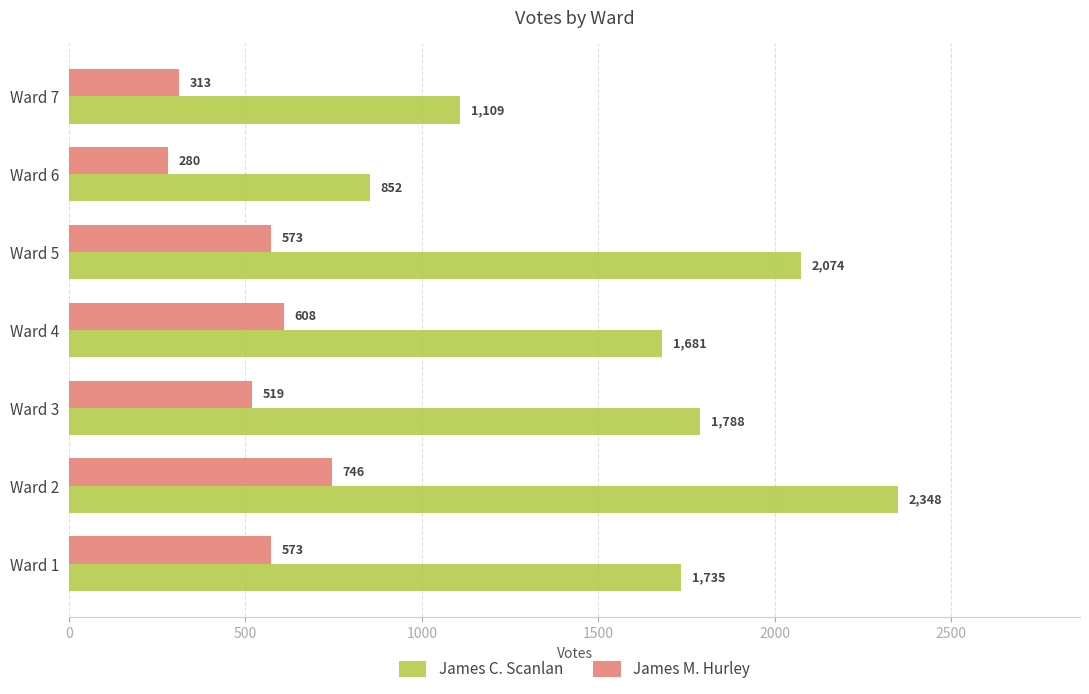

Is the value of James C. Scanlan at Ward 5 greater than the value of James M. Hurley at Ward 6?

Yes